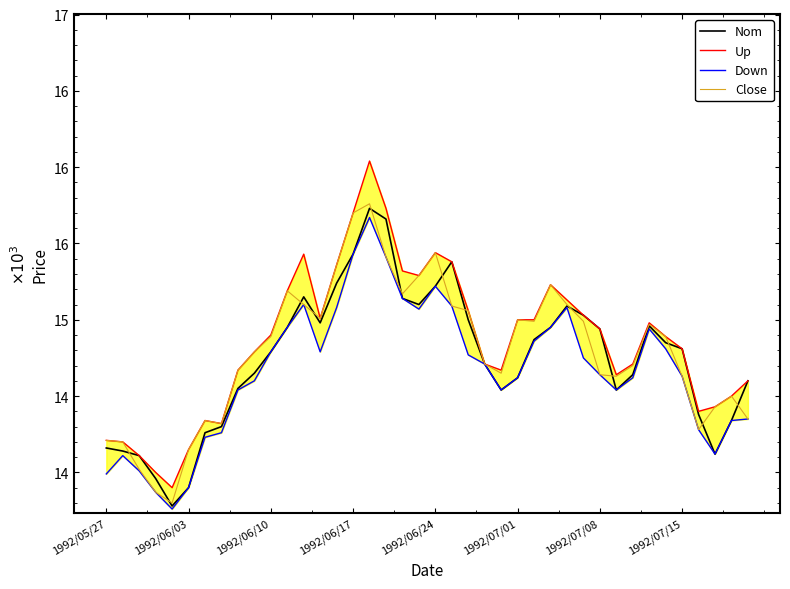

Which series has the widest spread of values?

Up